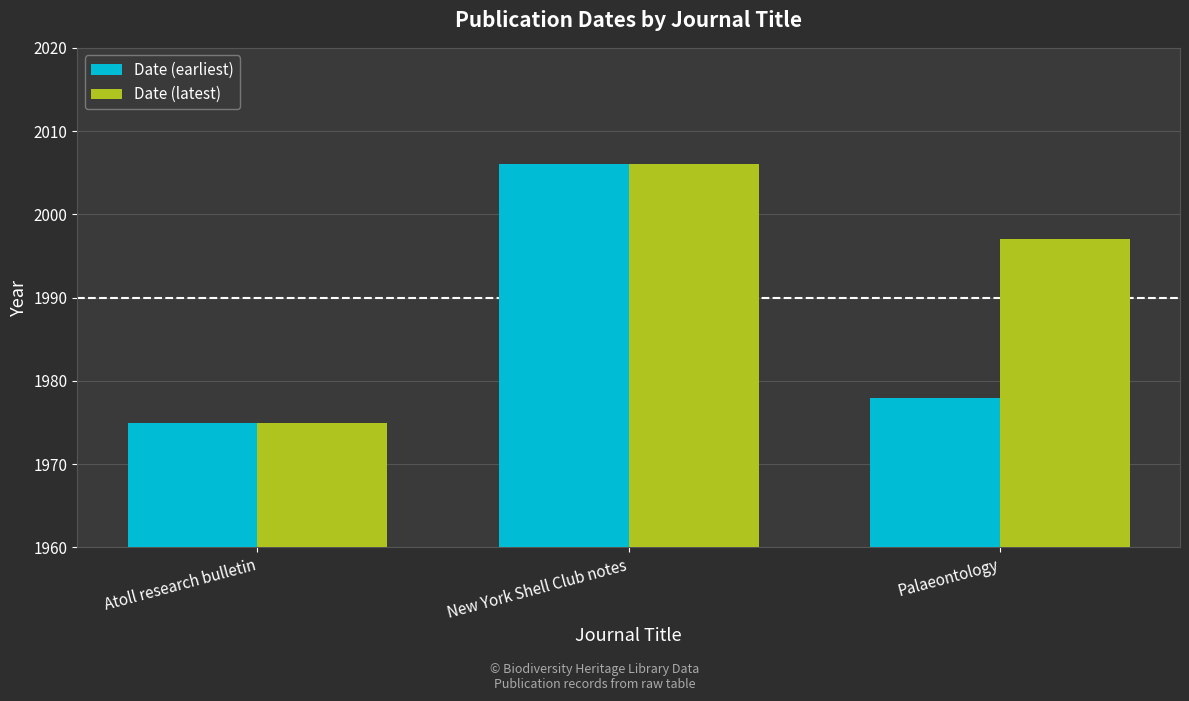

Rank the series at Palaeontology from lowest to highest value.

Date (earliest), Date (latest)